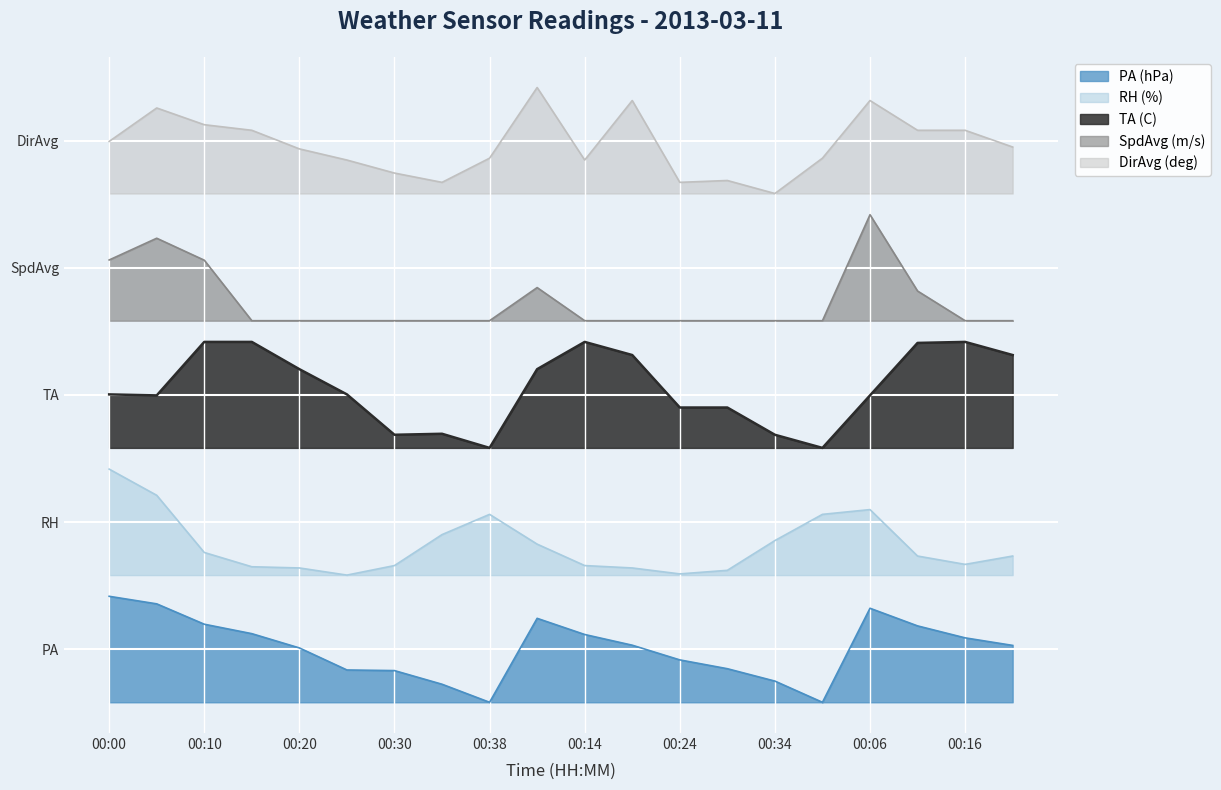

Is it true that DirAvg (deg) equals 833.3 at 00:16?

False